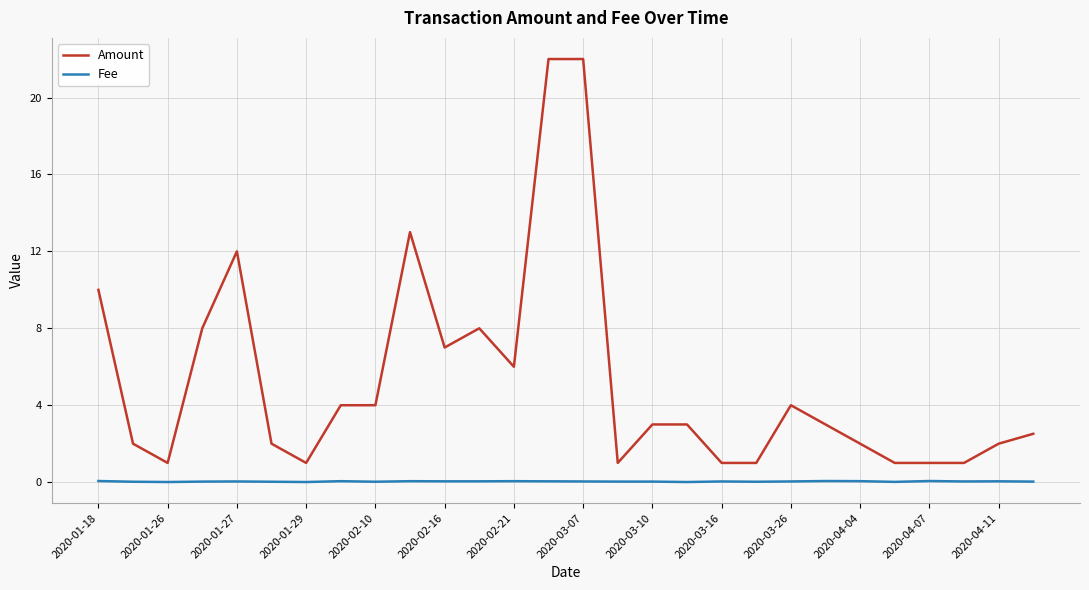

Rank the series by their average value, from lowest to highest.

Fee, Amount